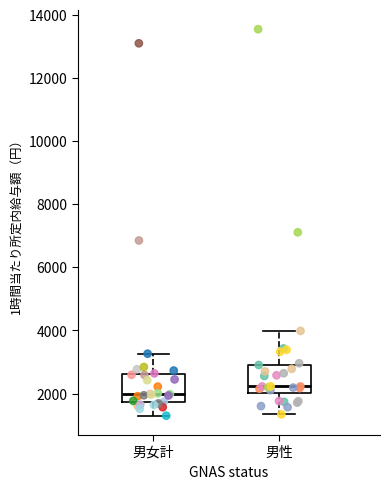

Reading left to right, transcribe this box plot: for each box, give where its median line is, the range the box spans, and where its two whiskers end, as read against the y-axis. The values are not printed on the chart, so give them approximately, as read against the axis.

男女計: median 2000, box 1800 to 2600, whiskers 1200 to 3200
男性: median 2200, box 2000 to 3000, whiskers 1400 to 4000